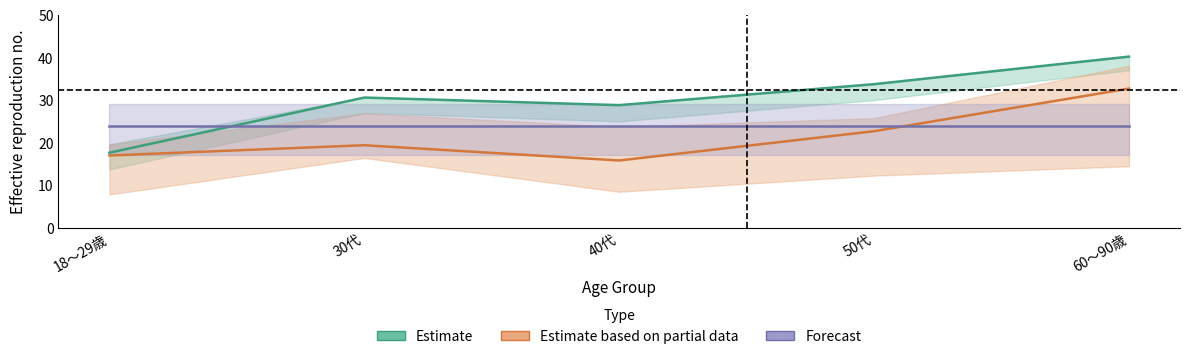

The value of Forecast at 60～90歳 is 23.9. True or false?

True